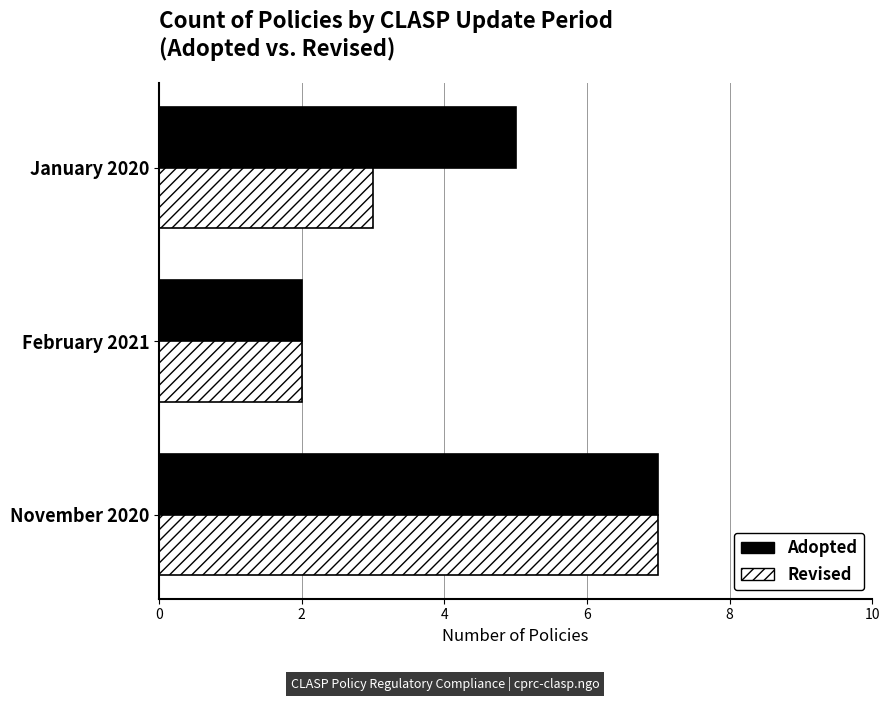

Rank the series by their average value, from lowest to highest.

Revised, Adopted